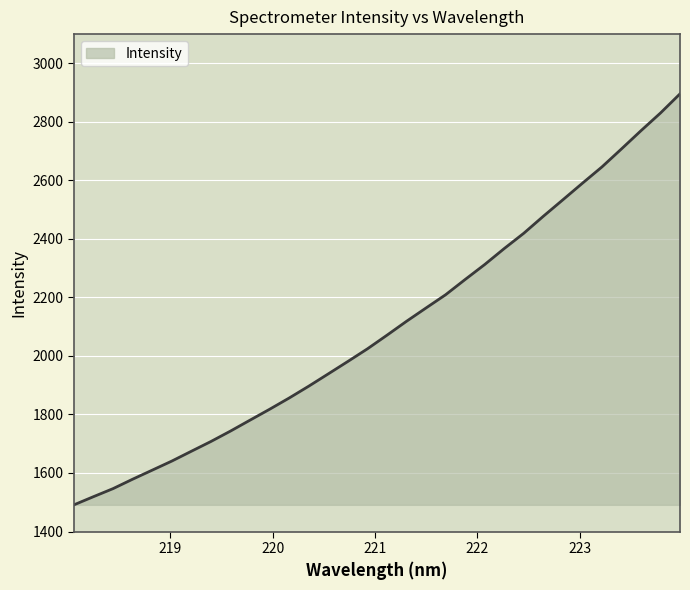

Does the chart display data point markers on the line(s)?

No